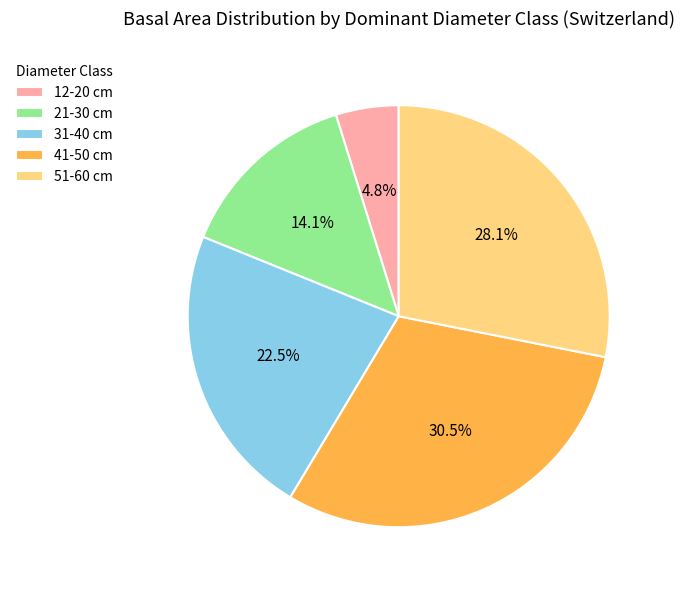

Does 51-60 cm represent more than half of the total?

No